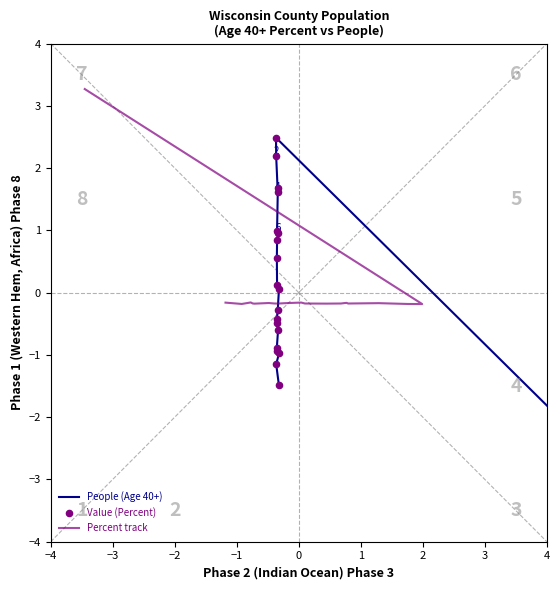

Is the value of People (Age 40+) at 15 greater than the value of Percent track at 14?

No